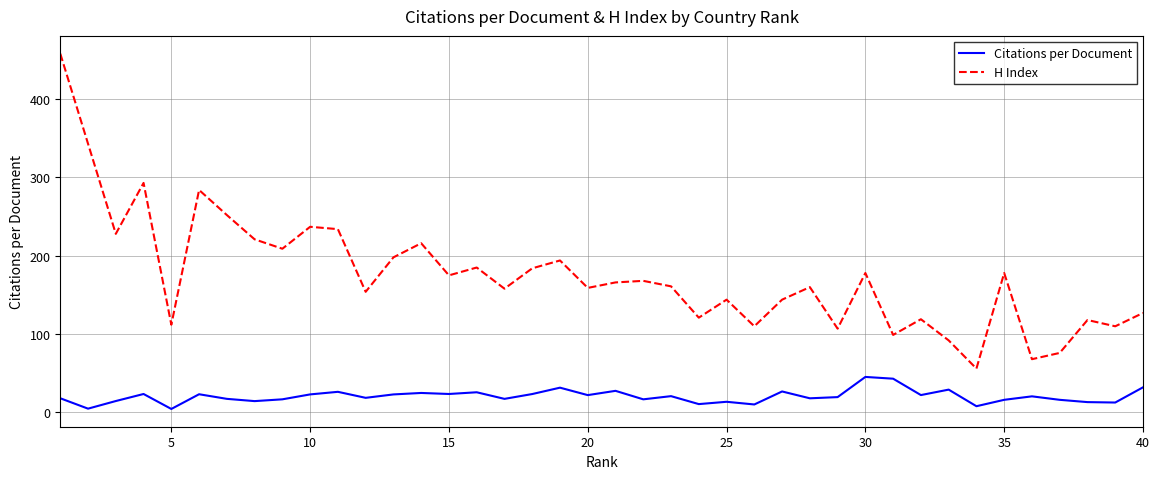

List the series in order of their overall mean, highest first.

H Index, Citations per Document